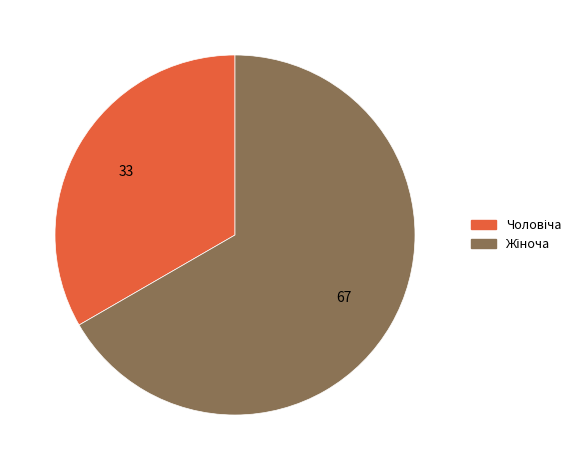

Is there any slice that represents more than half of the pie?

Yes